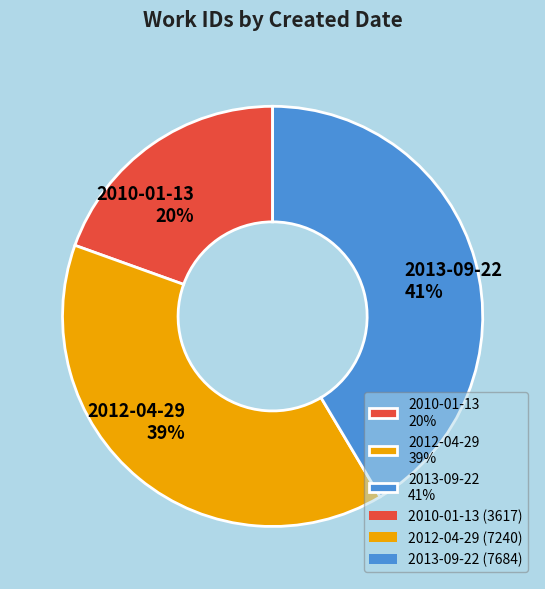

How many slices are in this pie chart?

3